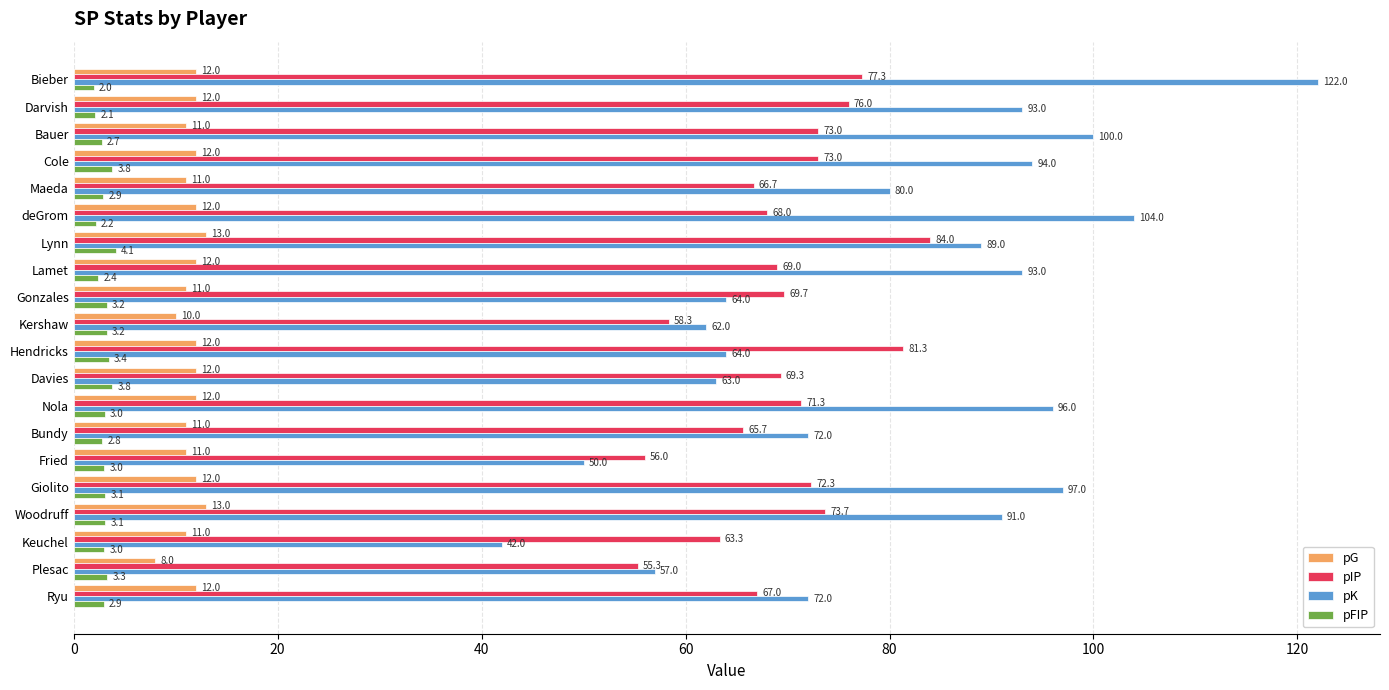

Which category has the lowest value in the pIP series?

Plesac